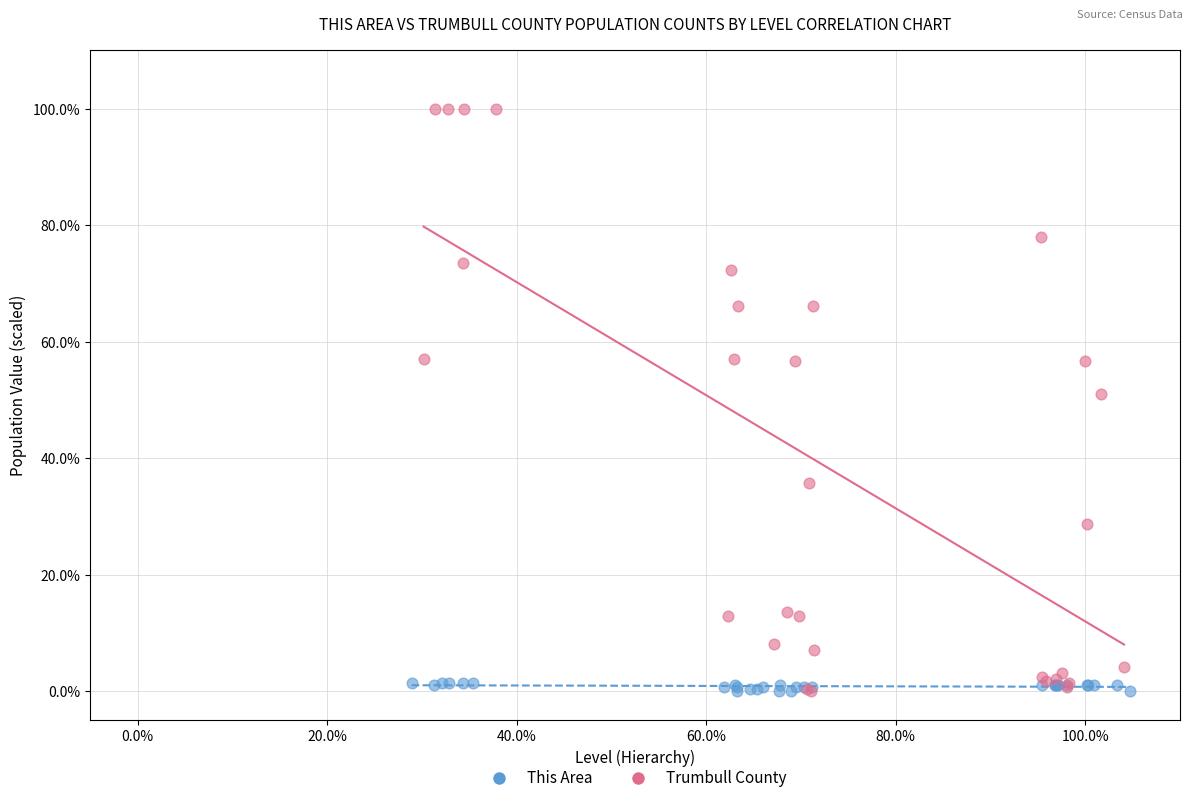

Which series contains the highest Y value?

Trumbull County